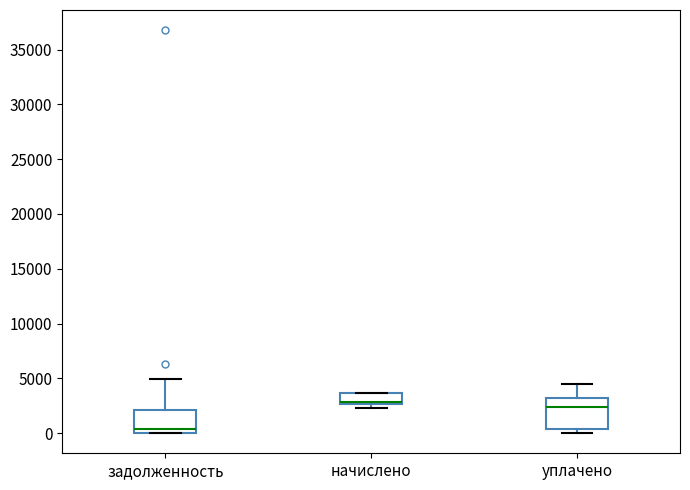

Reading left to right, read every box against the y-axis: the position of its median line, the range the box covers, and the ends of its whiskers. The values are not printed on the chart, so give them approximately, as read against the axis.

задолженность: median 500, box 0 to 2000, whiskers 0 to 5000
начислено: median 3000 (drawn on the box's lower edge), box 2500 to 3500, whiskers 2500 (just below the box's lower edge) to 3500
уплачено: median 2500, box 500 to 3000, whiskers 0 to 4500